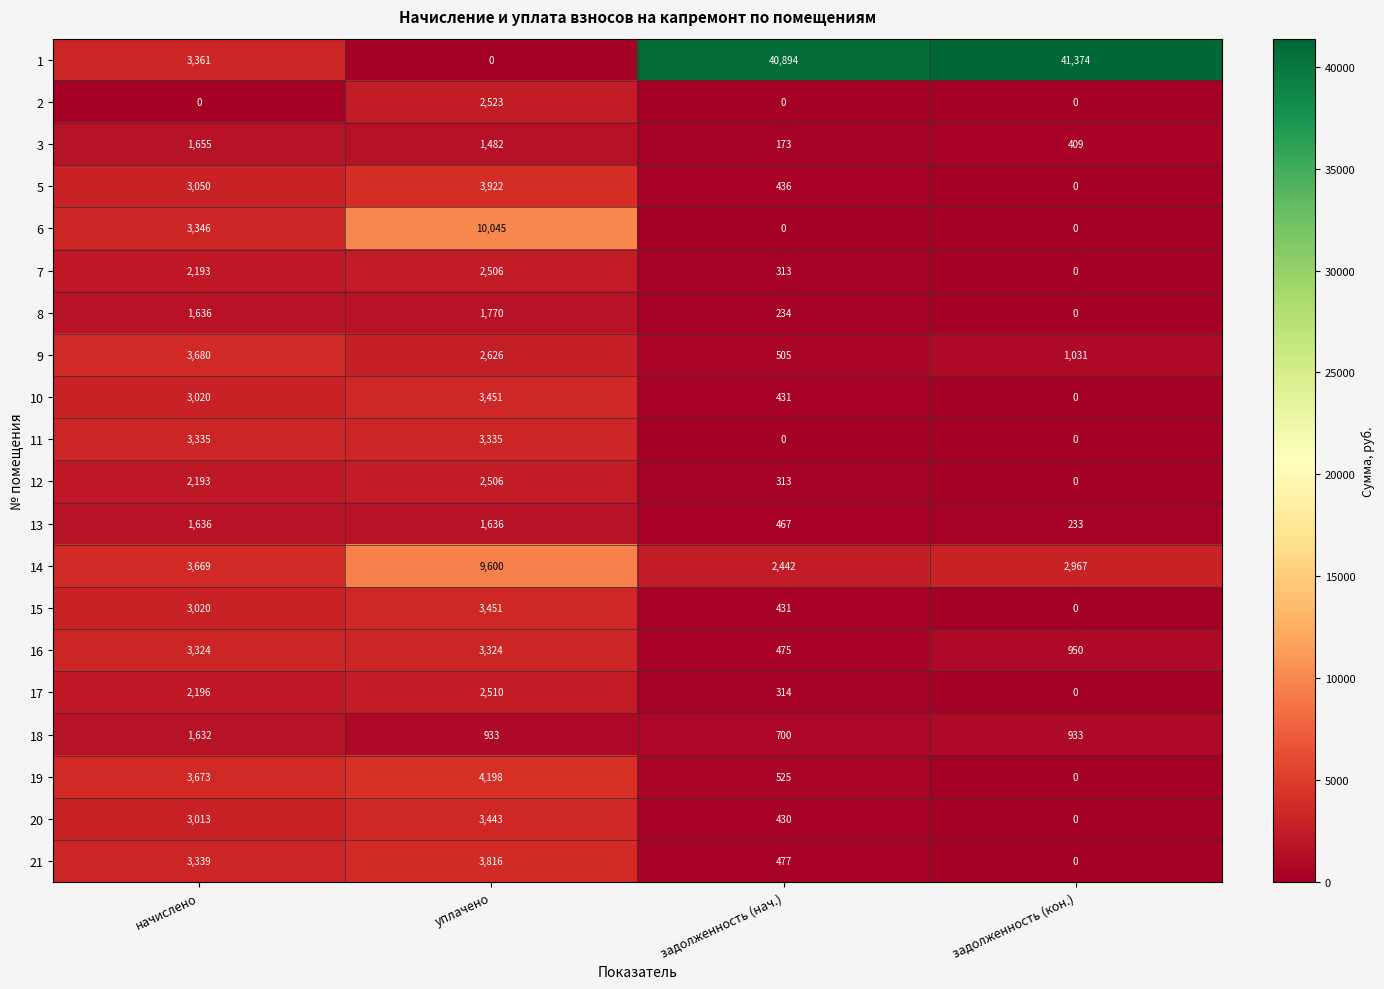

The 20 series shows 291 at задолженность (нач.). True or false?

False